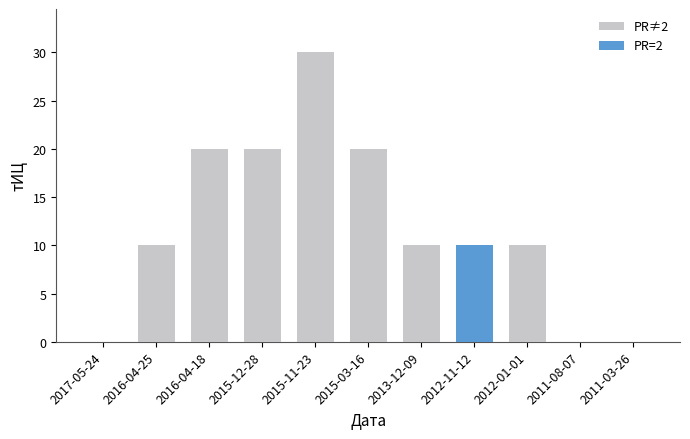

List the labels in order of value, largest first.

2015-11-23, 2016-04-18, 2015-12-28, 2015-03-16, 2016-04-25, 2013-12-09, 2012-11-12, 2012-01-01, 2017-05-24, 2011-08-07, 2011-03-26